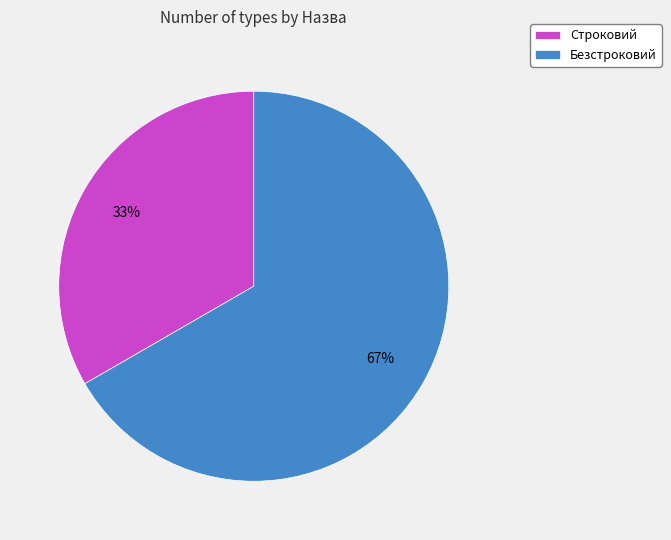

Between Строковий and Безстроковий, which is larger?

Безстроковий